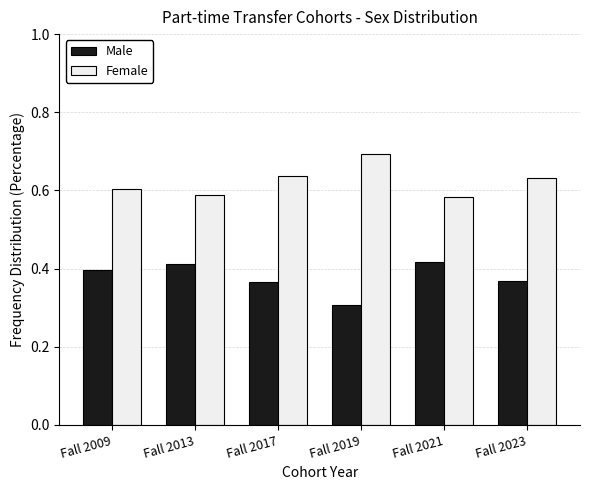

How many groups of bars are there?

6